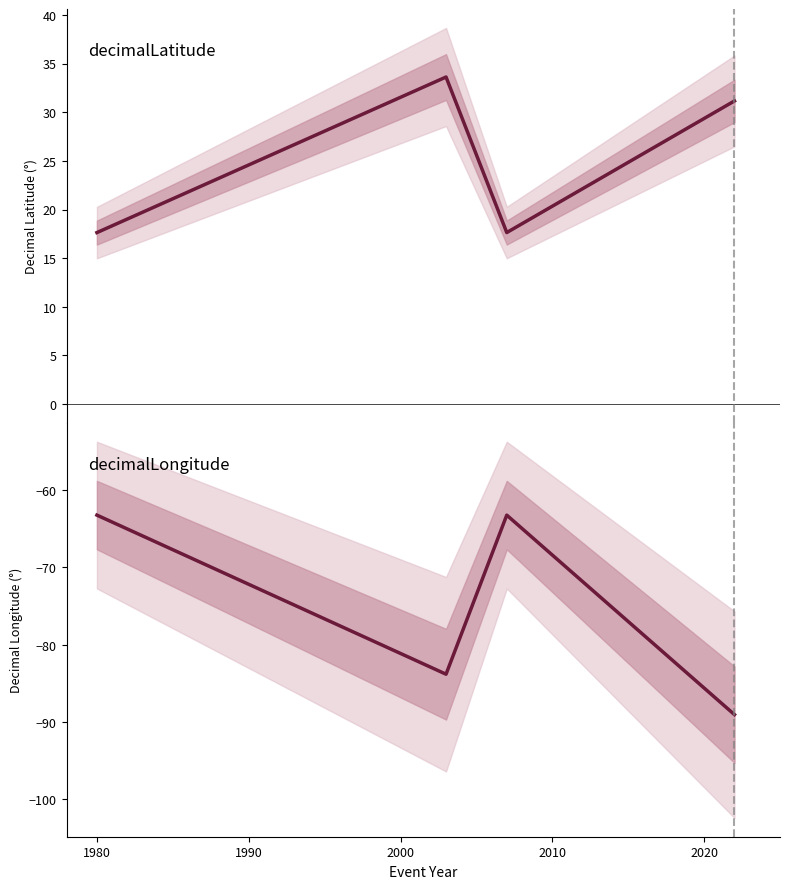

List the series in order of their overall mean, lowest first.

decimalLongitude, decimalLatitude